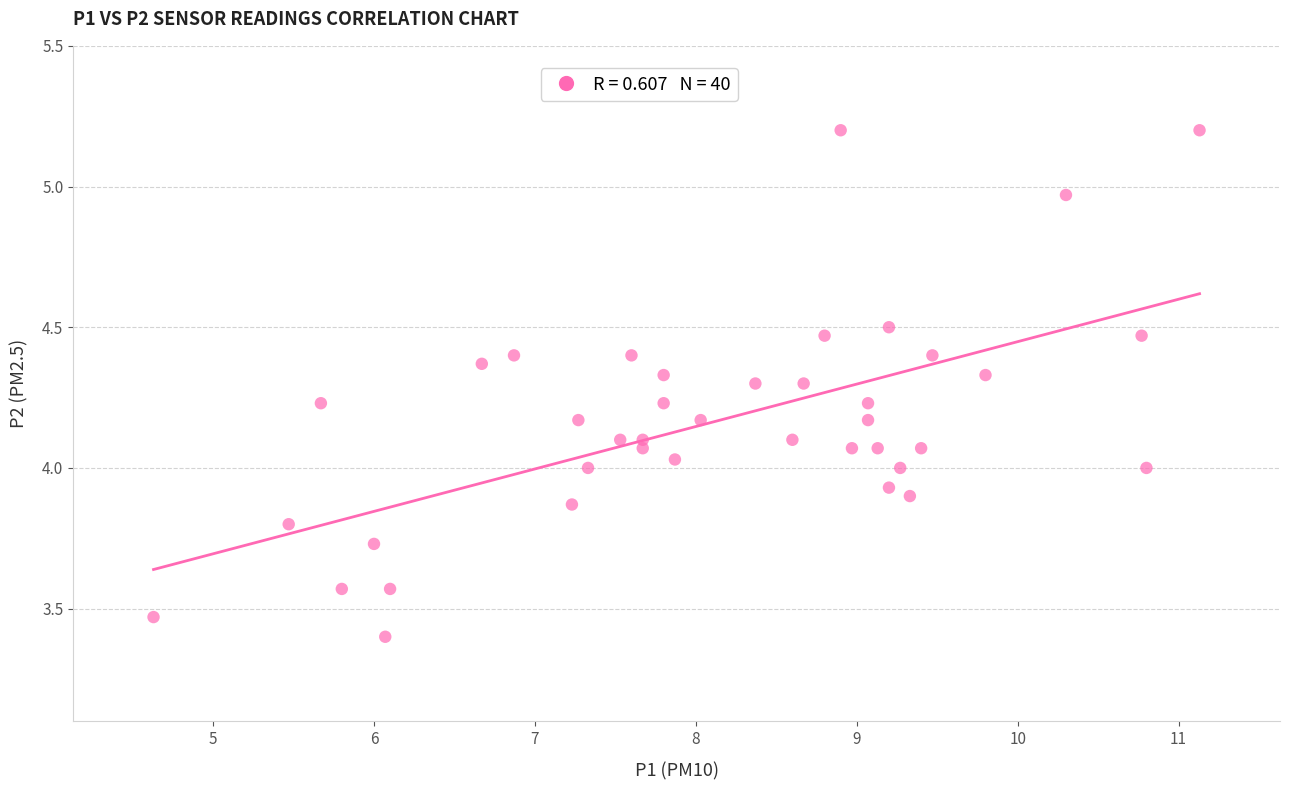

What is the range of Y values (max minus min)?

1.8